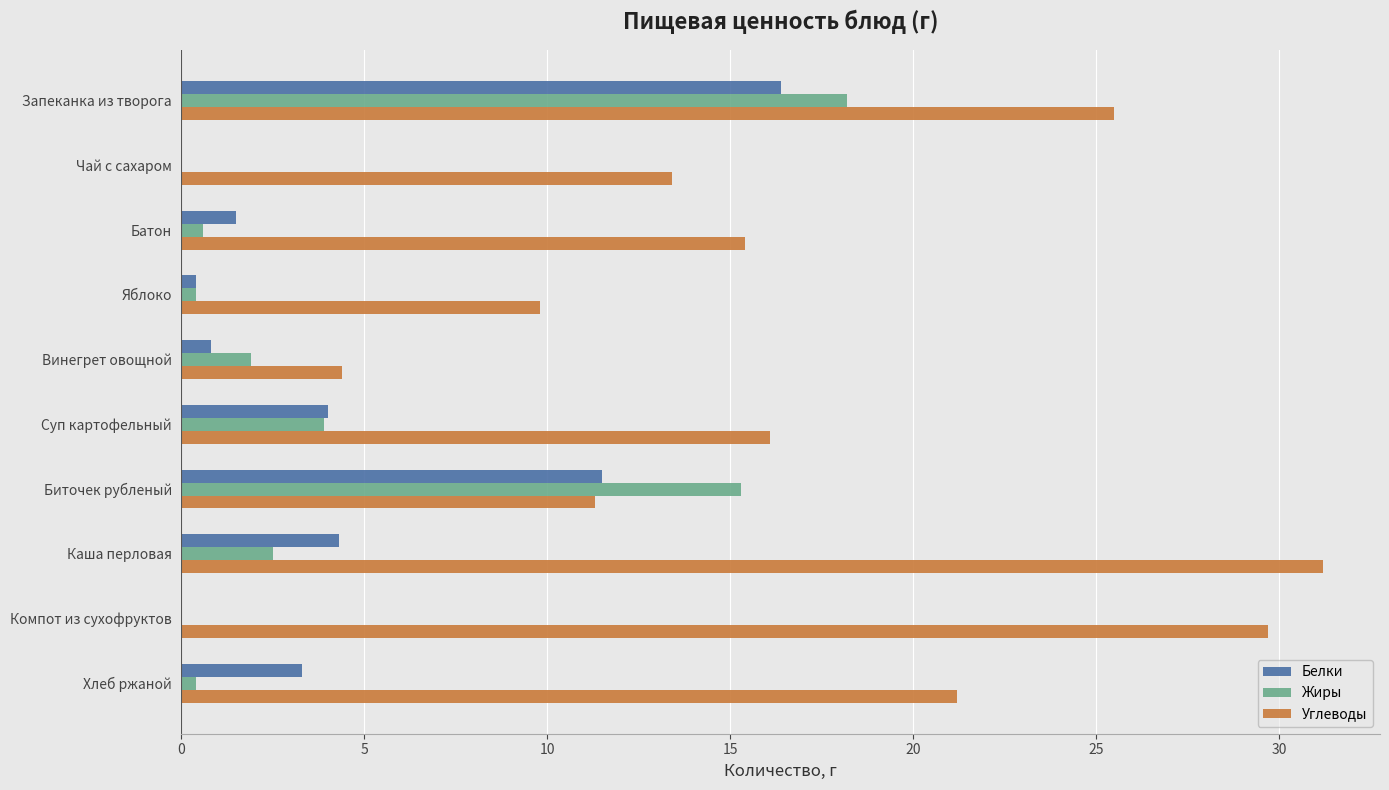

At which category is the sum across all series the highest?

Запеканка из творога